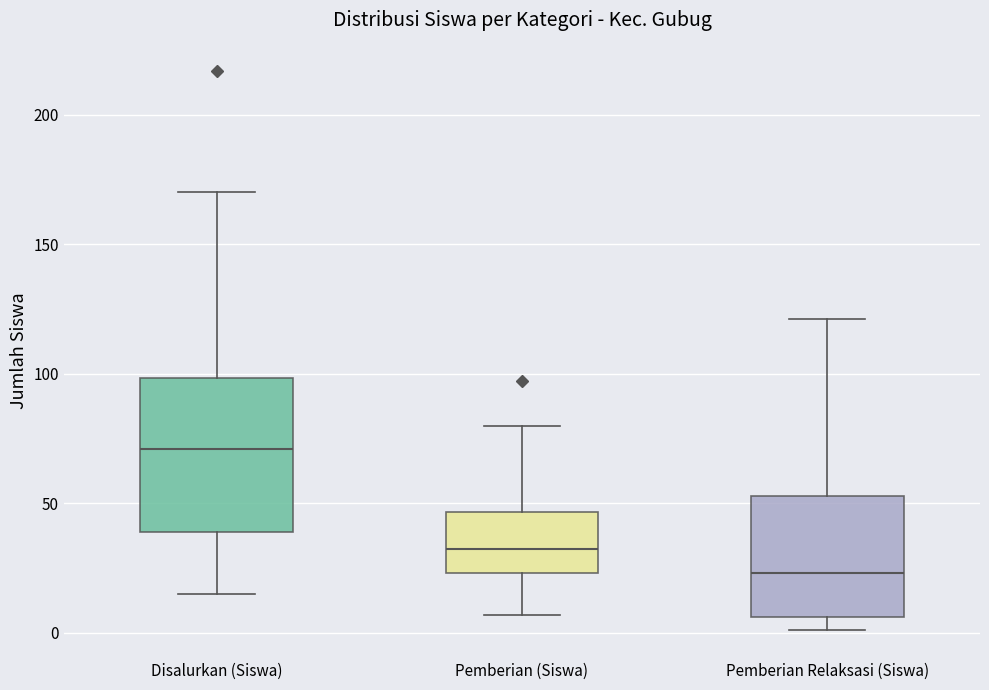

Which box is the tallest, from its lower edge to its upper edge?

Disalurkan (Siswa)